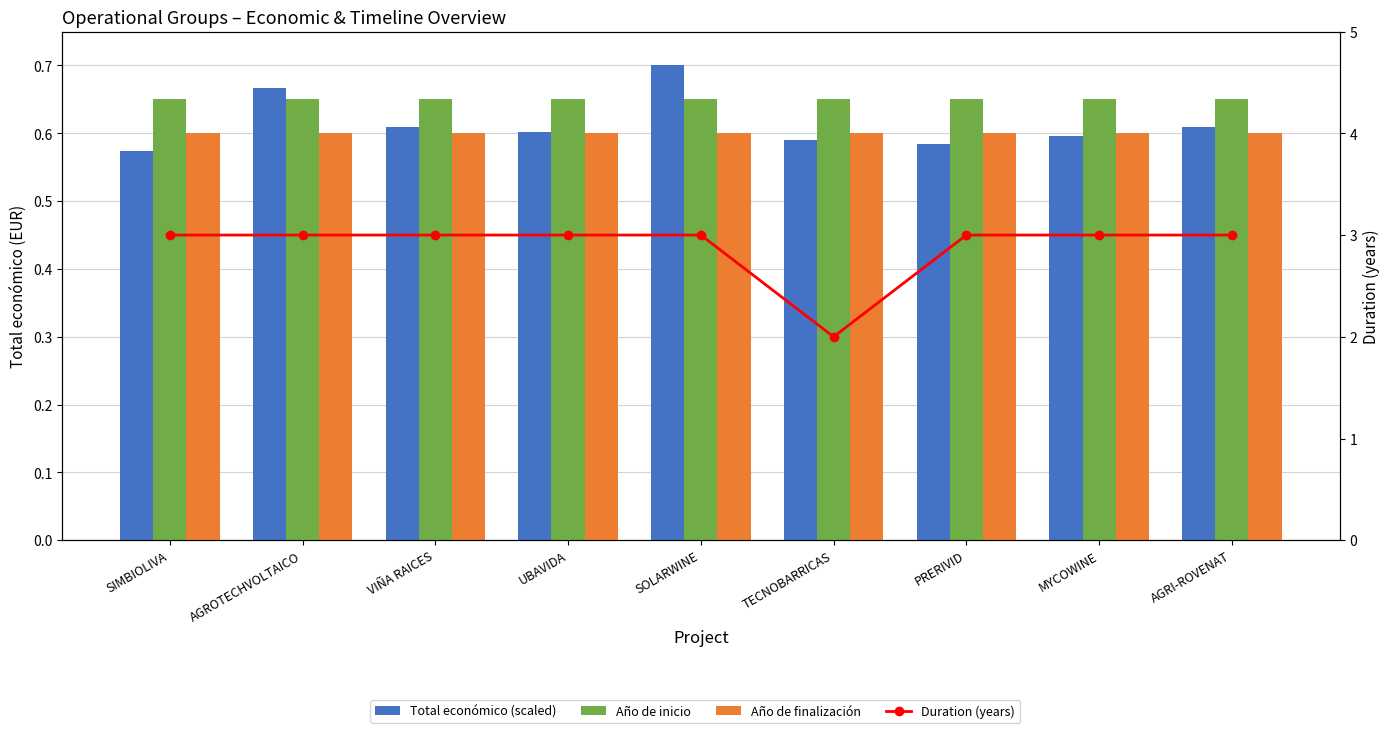

True or false: Año de finalización has a value of 0.2 at PRERIVID.

False